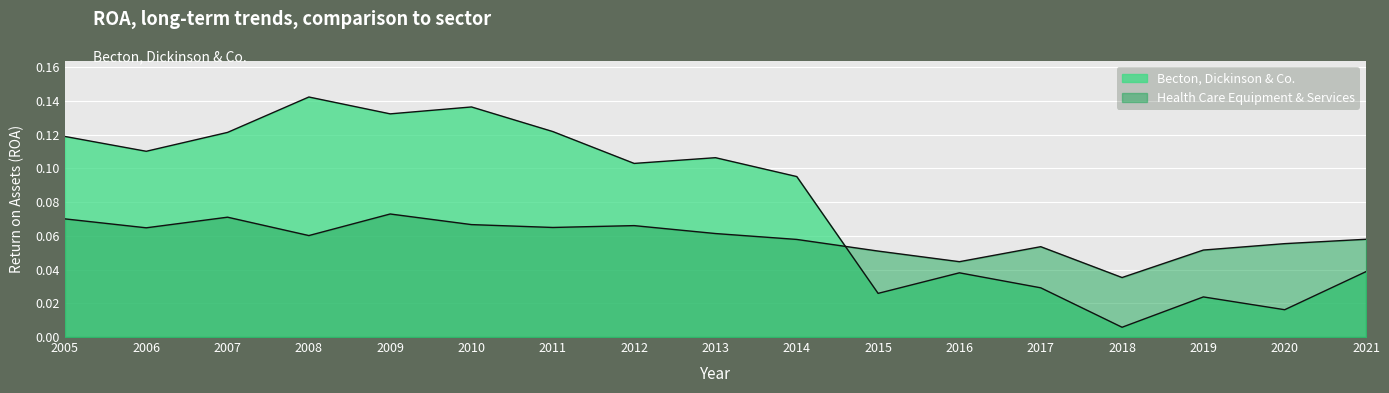

Rank the categories by Becton, Dickinson & Co. value from highest to lowest.

2008, 2010, 2009, 2011, 2007, 2005, 2006, 2013, 2012, 2014, 2021, 2016, 2017, 2015, 2019, 2020, 2018